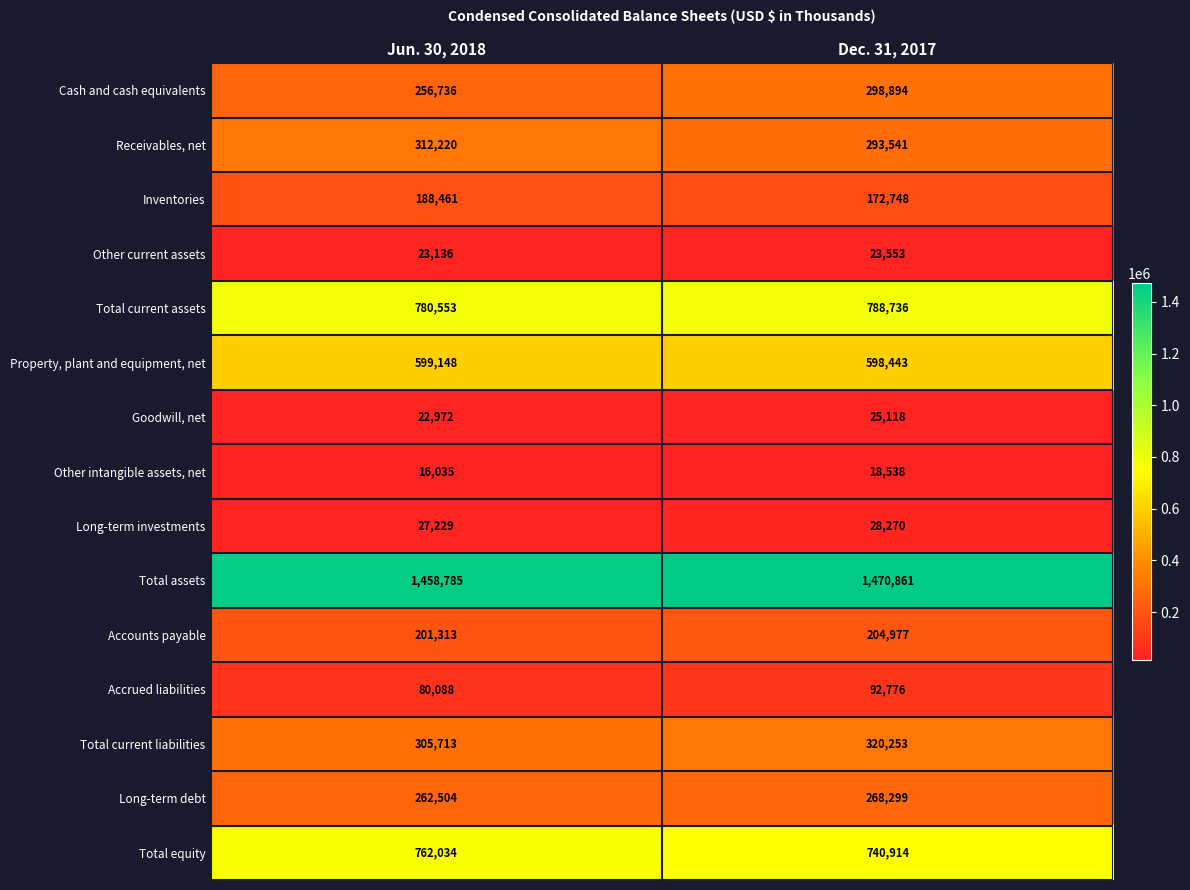

How many series are shown in this chart?

15